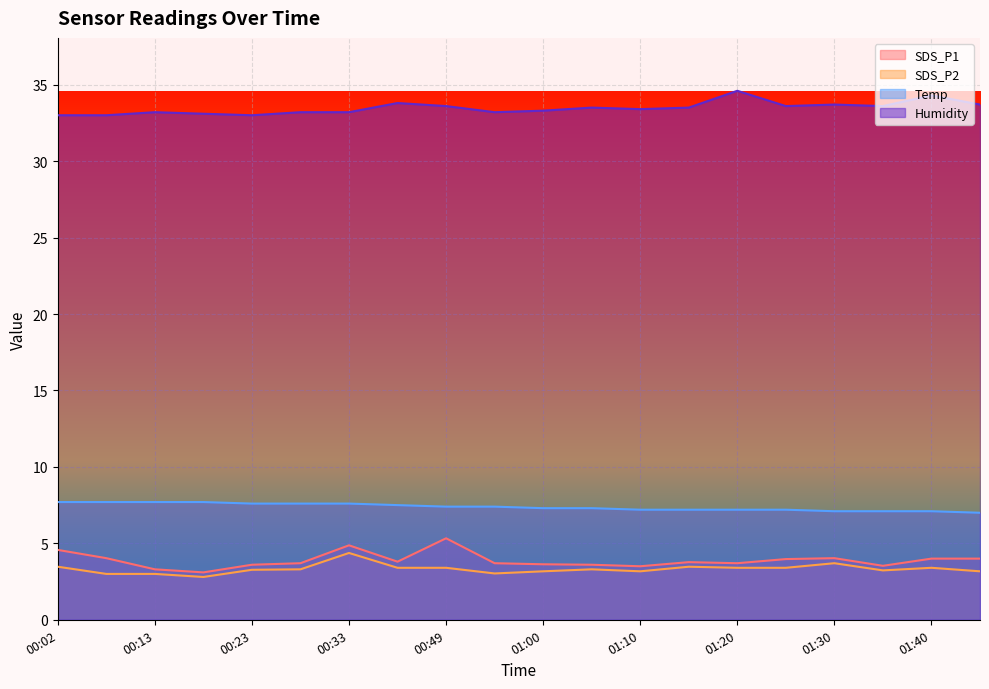

What is the total value across all series at 00:49?

49.7